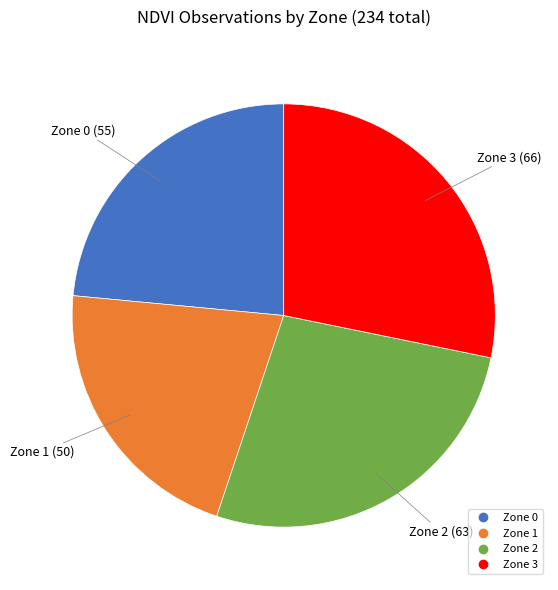

Is it true that Zone 2 is 19% of the pie?

False